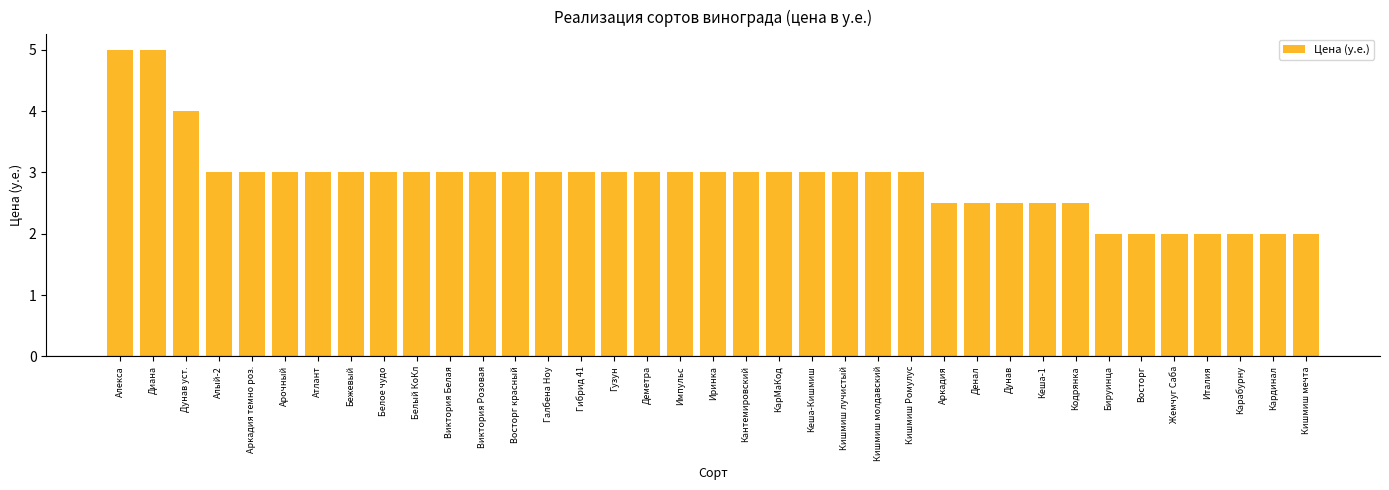

What value does the data have at Жемчуг Саба?

2.0